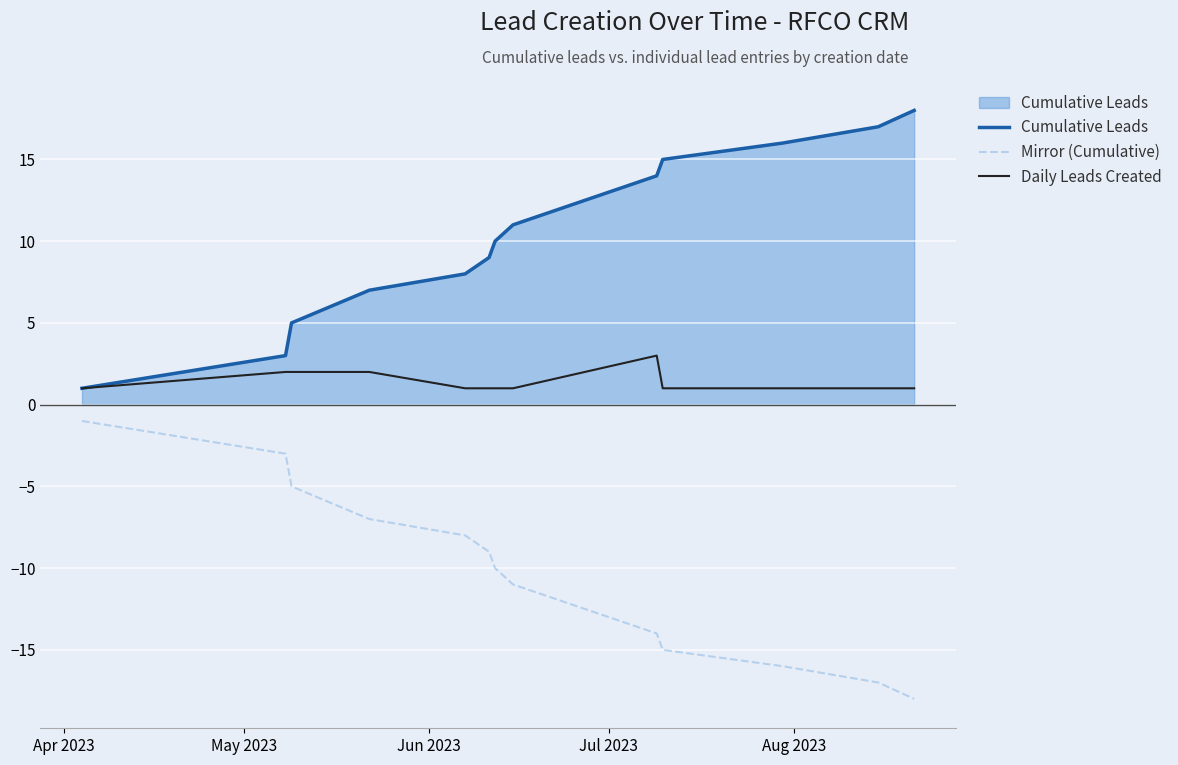

Which series has the largest total across all categories?

Cumulative Leads